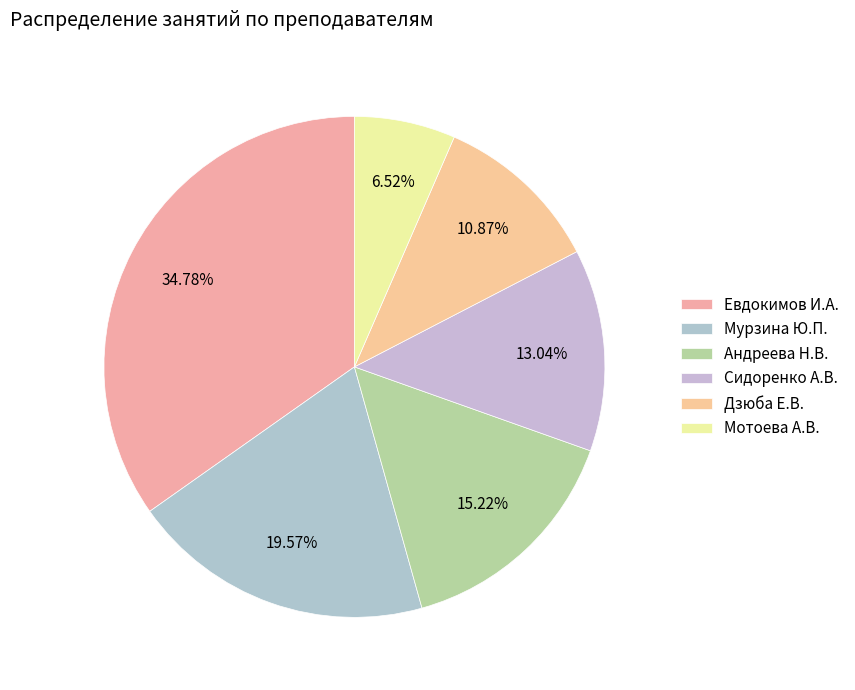

Approximately how many times larger is the value at Дзюба Е.В. compared to Мотоева А.В.?

1.7